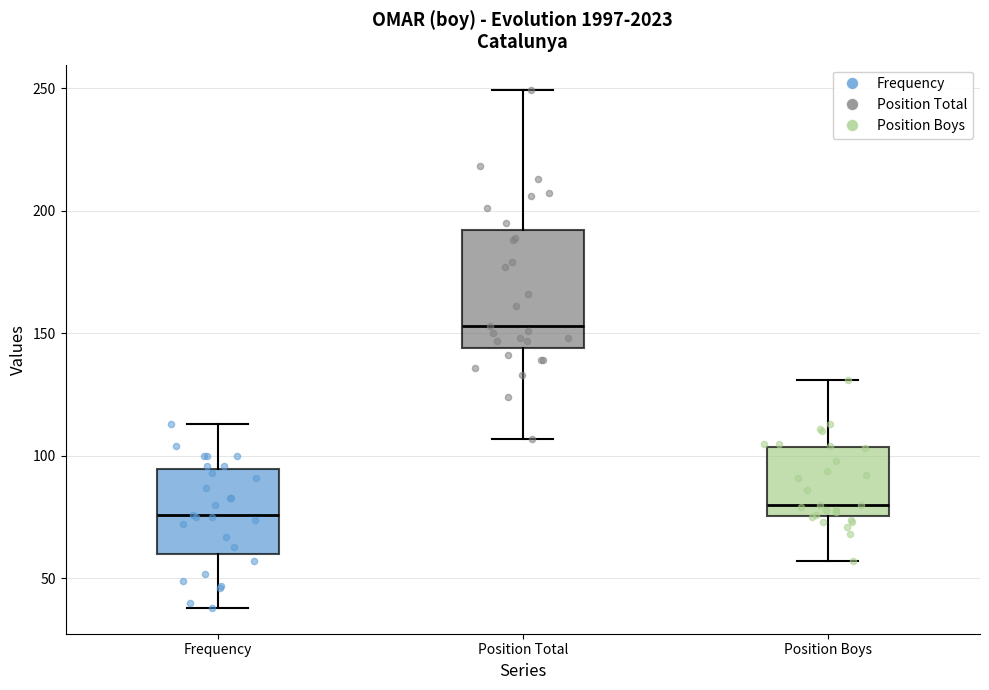

Reading left to right, read every box against the y-axis: the position of its median line, the range the box covers, and the ends of its whiskers. The values are not printed on the chart, so give them approximately, as read against the axis.

Frequency: median 75, box 60 to 95, whiskers 40 to 115
Position Total: median 155, box 145 to 190, whiskers 105 to 250
Position Boys: median 80, box 75 to 105, whiskers 55 to 130